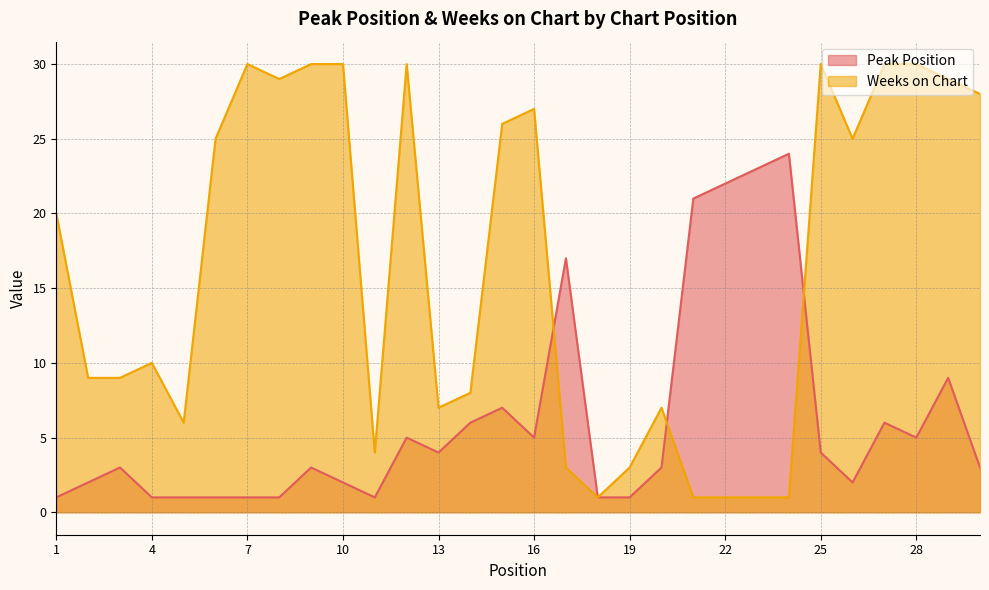

At which label does Weeks on Chart first exceed 20?

6